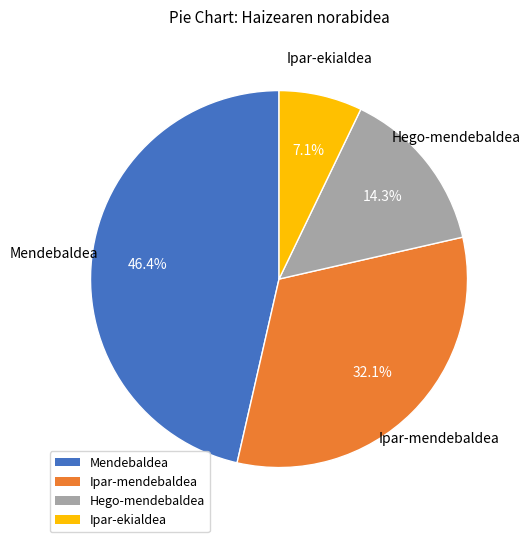

Does Mendebaldea account for over 50% of the chart?

No